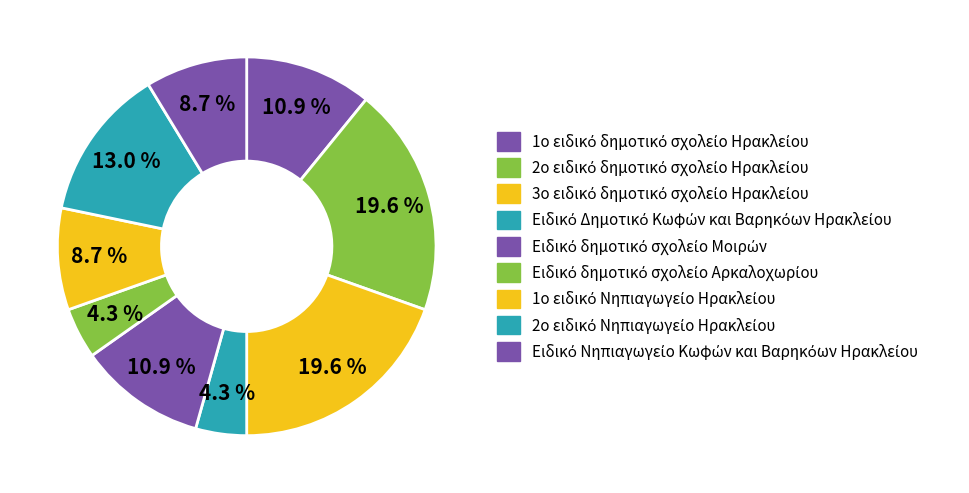

To the nearest percent, what is the average slice percentage?

11%